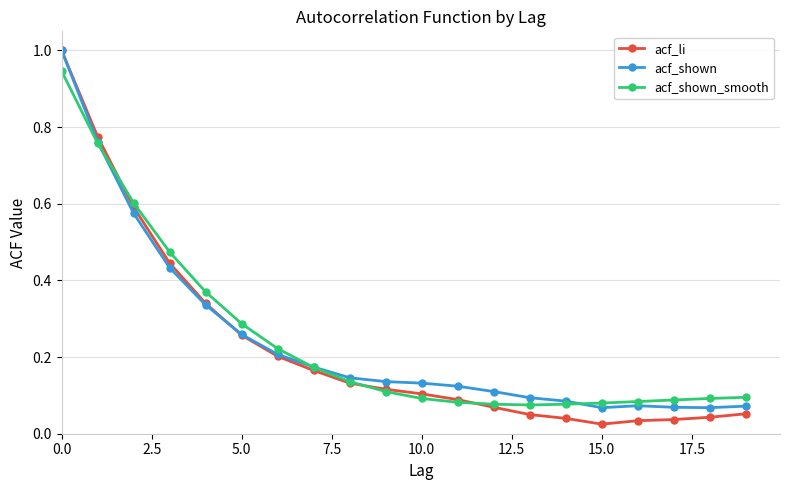

In acf_shown, how many points are higher than both neighbors (excluding endpoints)?

1